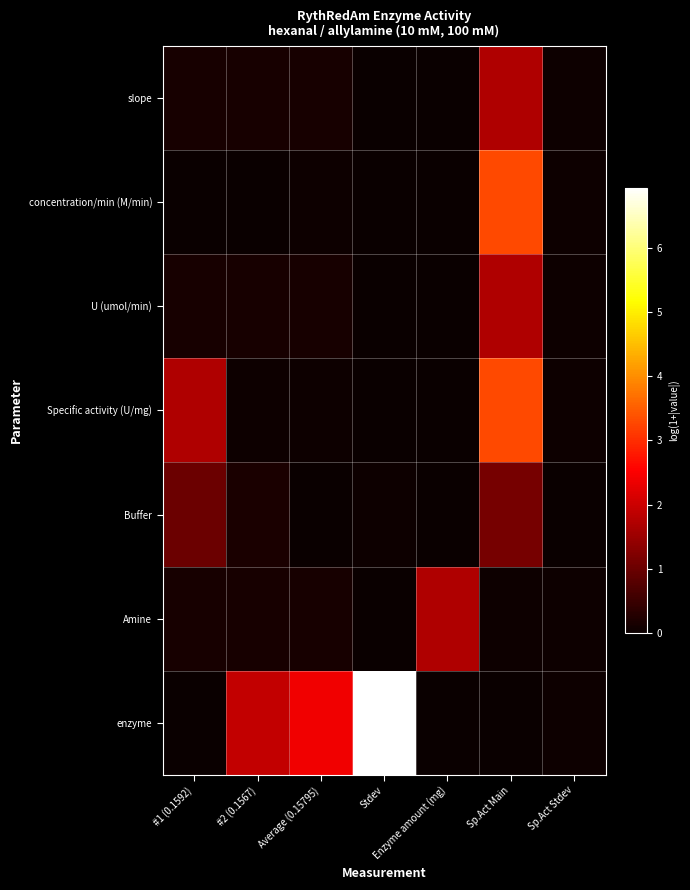

Rank the series by their maximum value, from lowest to highest.

Buffer, slope, U (umol/min), Amine, concentration/min (M/min), Specific activity (U/mg), enzyme